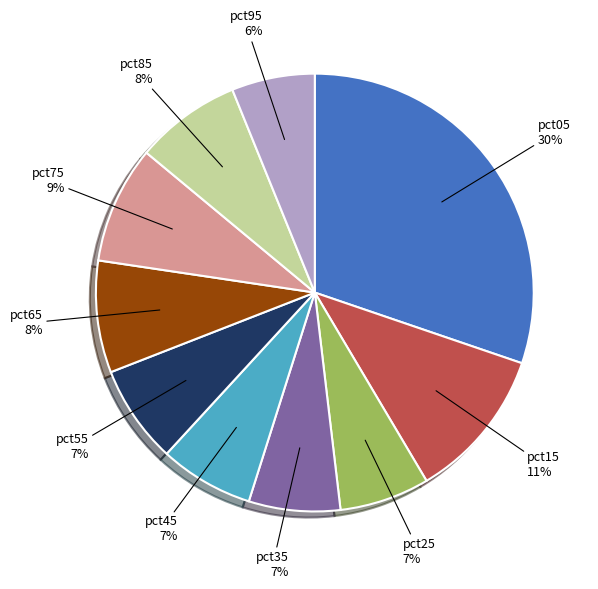

True or false: pct55 accounts for 18% of the total.

False